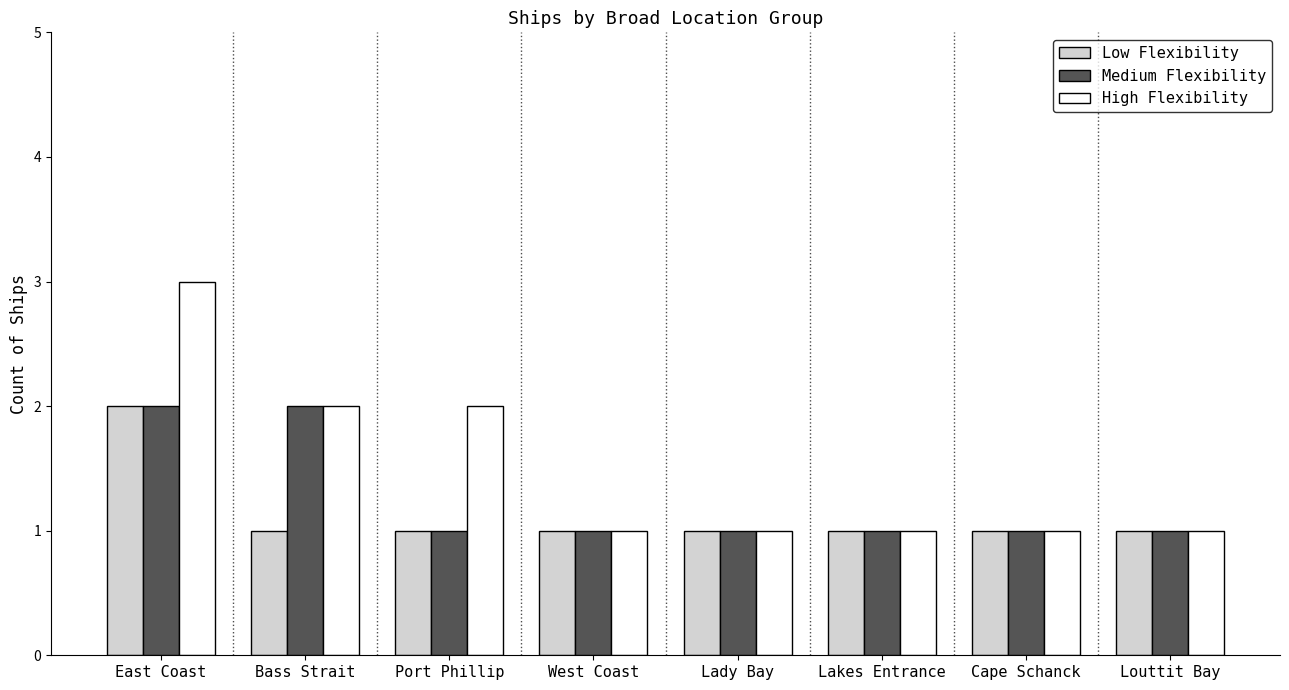

Reading left to right, what are all the values shown in this chart?

Low Flexibility: East Coast=2	Bass Strait=1	Port Phillip=1	West Coast=1	Lady Bay=1	Lakes Entrance=1	Cape Schanck=1	Louttit Bay=1
Medium Flexibility: East Coast=2	Bass Strait=2	Port Phillip=1	West Coast=1	Lady Bay=1	Lakes Entrance=1	Cape Schanck=1	Louttit Bay=1
High Flexibility: East Coast=3	Bass Strait=2	Port Phillip=2	West Coast=1	Lady Bay=1	Lakes Entrance=1	Cape Schanck=1	Louttit Bay=1